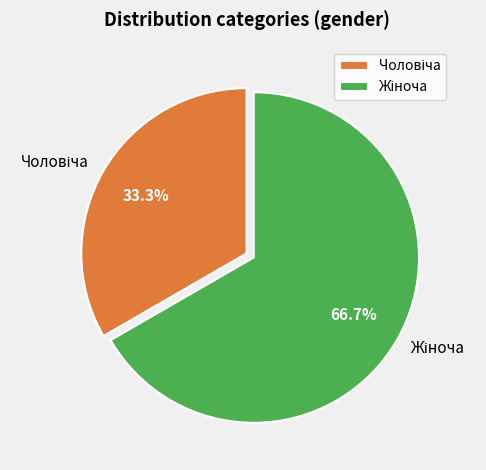

Is there a majority slice in this chart?

Yes